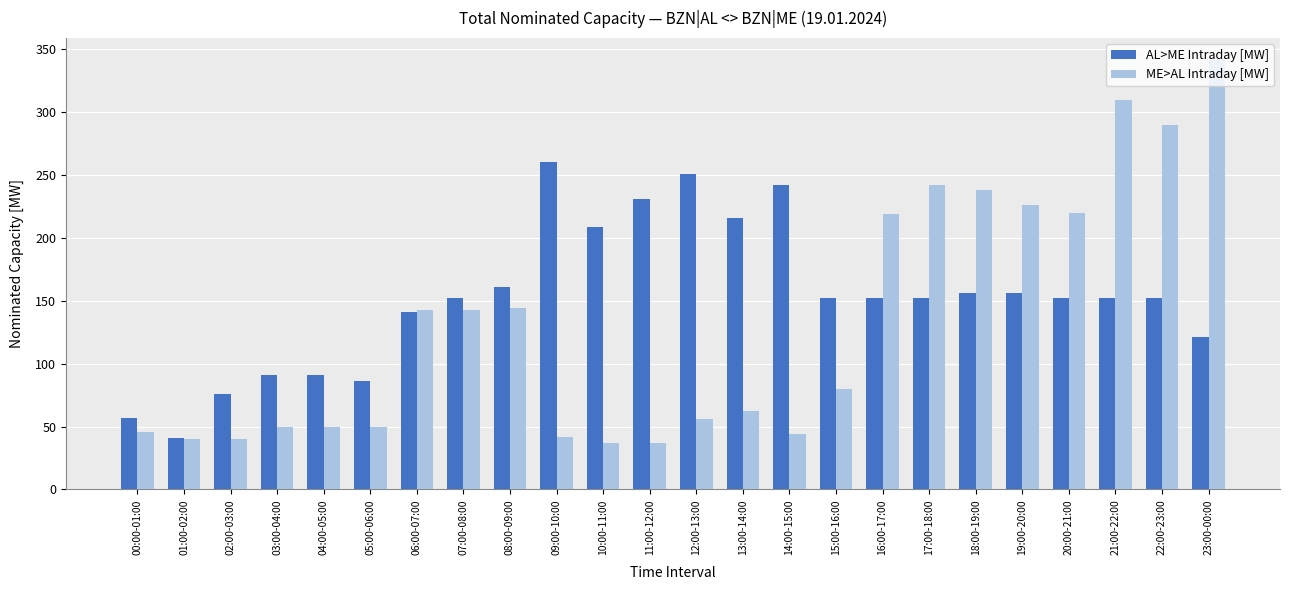

The AL>ME Intraday [MW] series shows 152 at 16:00-17:00. True or false?

True